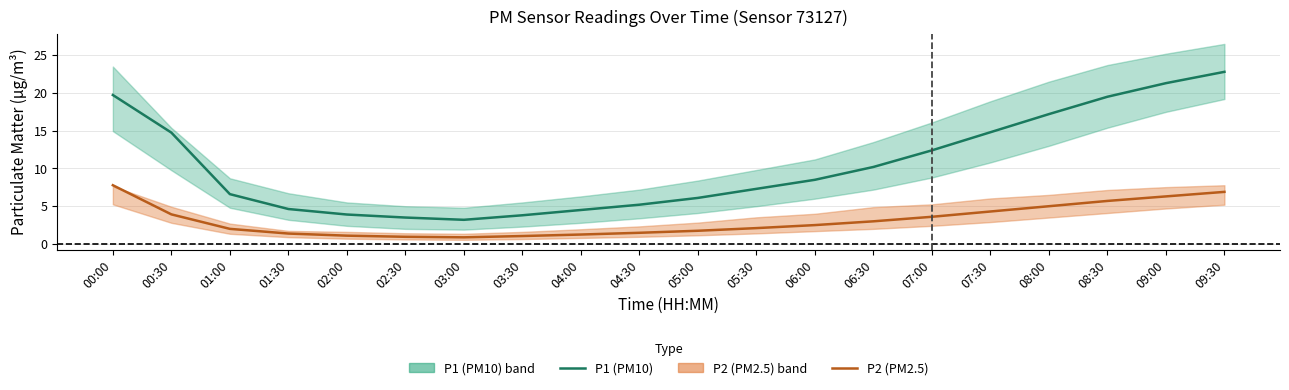

Reading left to right, transcribe all the data shown in this chart.

P1 (PM10): 19.7	14.8	6.6	4.6	3.9	3.5	3.2	3.8	4.5	5.2	6.1	7.3	8.5	10.2	12.4	14.8	17.2	19.5	21.3	22.8
P2 (PM2.5): 7.8	3.9	2.0	1.4	1.1	0.9	0.9	1.1	1.2	1.5	1.8	2.1	2.5	3.0	3.6	4.3	5.0	5.7	6.3	6.9